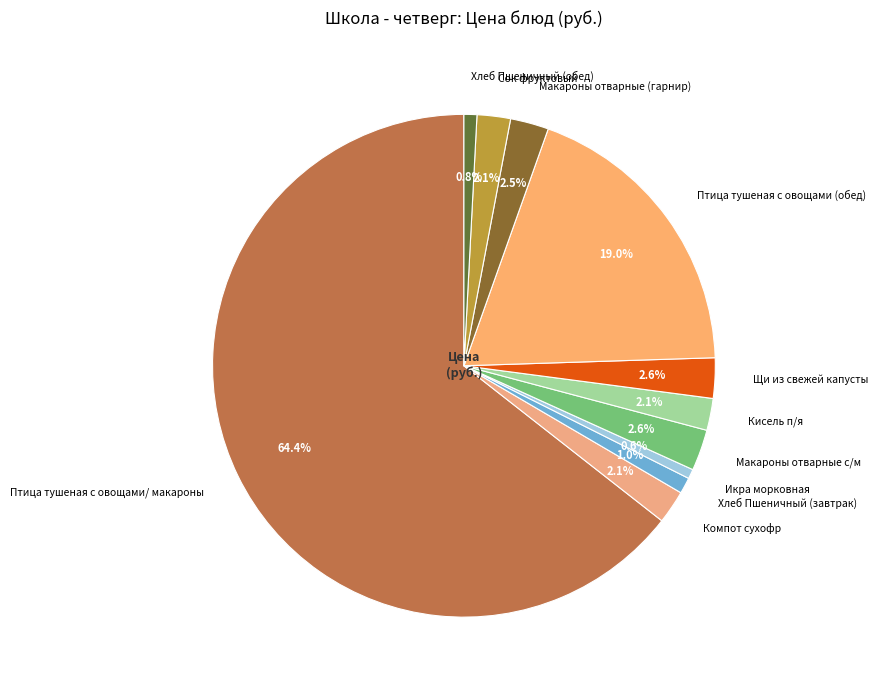

What is the majority slice?

Птица тушеная с овощами/ макароны